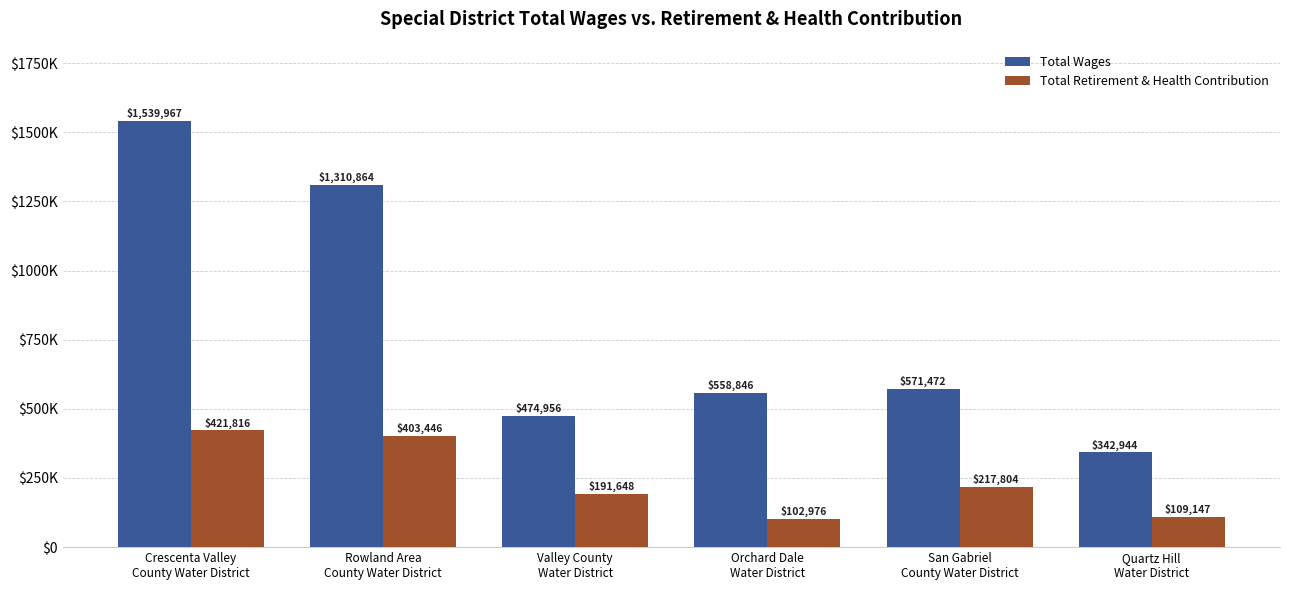

Between Rowland Area
County Water District and Quartz Hill
Water District, which series saw the biggest shift?

Total Wages